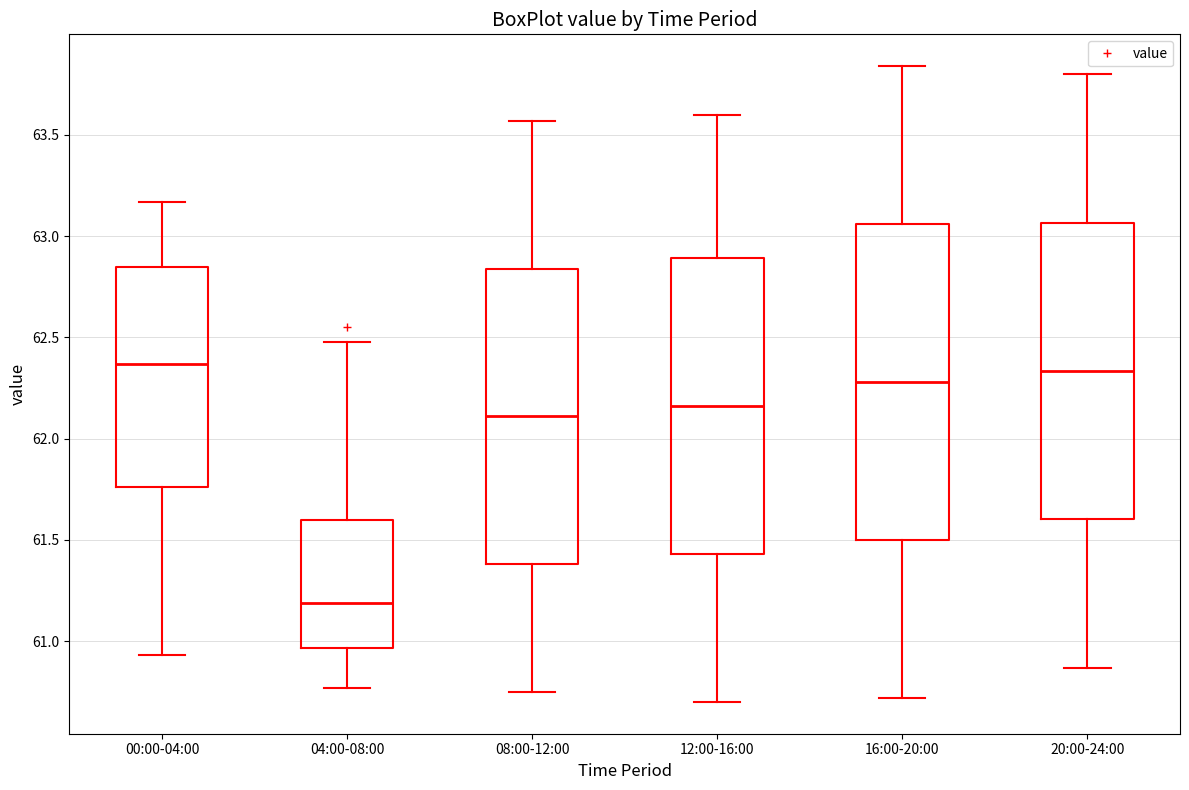

Reading left to right, transcribe this box plot: for each box, give where its median line is, the range the box spans, and where its two whiskers end, as read against the y-axis. The values are not printed on the chart, so give them approximately, as read against the axis.

00:00-04:00: median 62.35, box 61.75 to 62.85, whiskers 60.95 to 63.15
04:00-08:00: median 61.20, box 60.95 to 61.60, whiskers 60.75 to 62.50
08:00-12:00: median 62.10, box 61.40 to 62.85, whiskers 60.75 to 63.55
12:00-16:00: median 62.15, box 61.45 to 62.90, whiskers 60.70 to 63.60
16:00-20:00: median 62.30, box 61.50 to 63.05, whiskers 60.70 to 63.85
20:00-24:00: median 62.35, box 61.60 to 63.05, whiskers 60.85 to 63.80